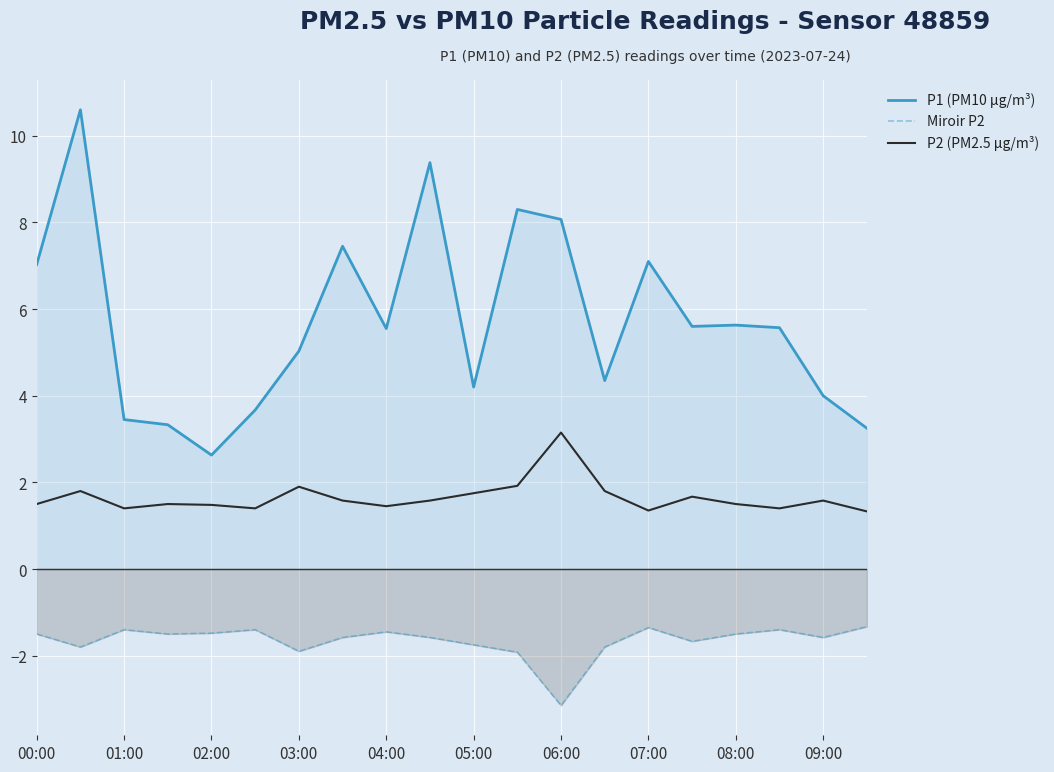

Which series has the largest total across all categories?

P1 (PM10 µg/m³)